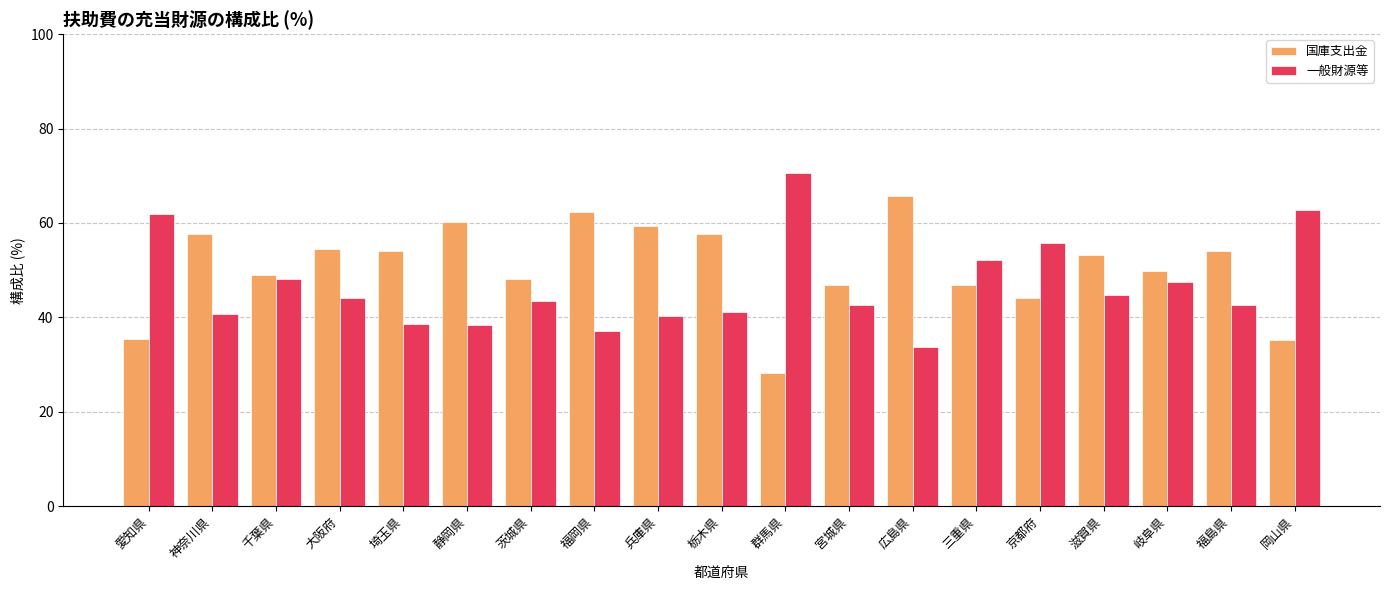

What is the difference between the highest and lowest values at 岐阜県?

2.4